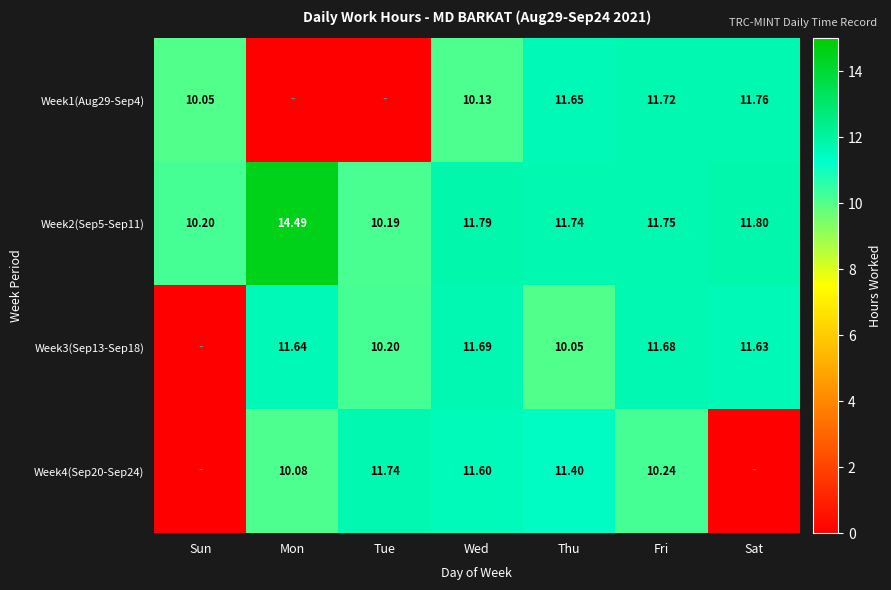

At which label does Week2(Sep5-Sep11) reach its peak?

Mon